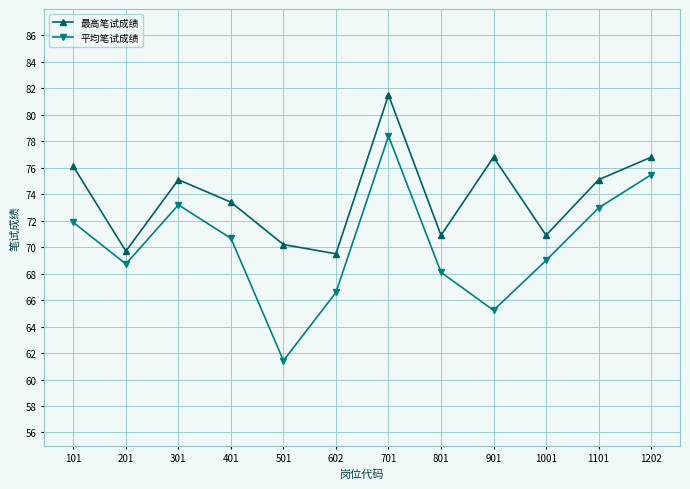

Is it true that 平均笔试成绩 equals 68.1 at 801?

True